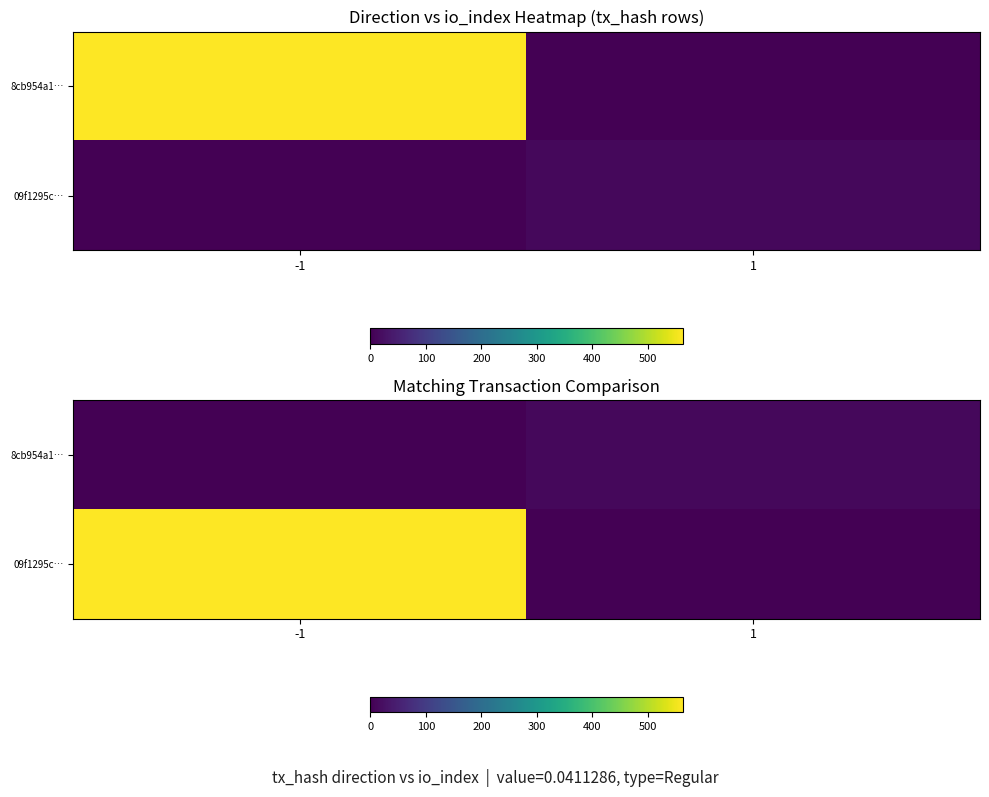

Rank the series by their maximum value, from lowest to highest.

8cb954a1…, 09f1295c…